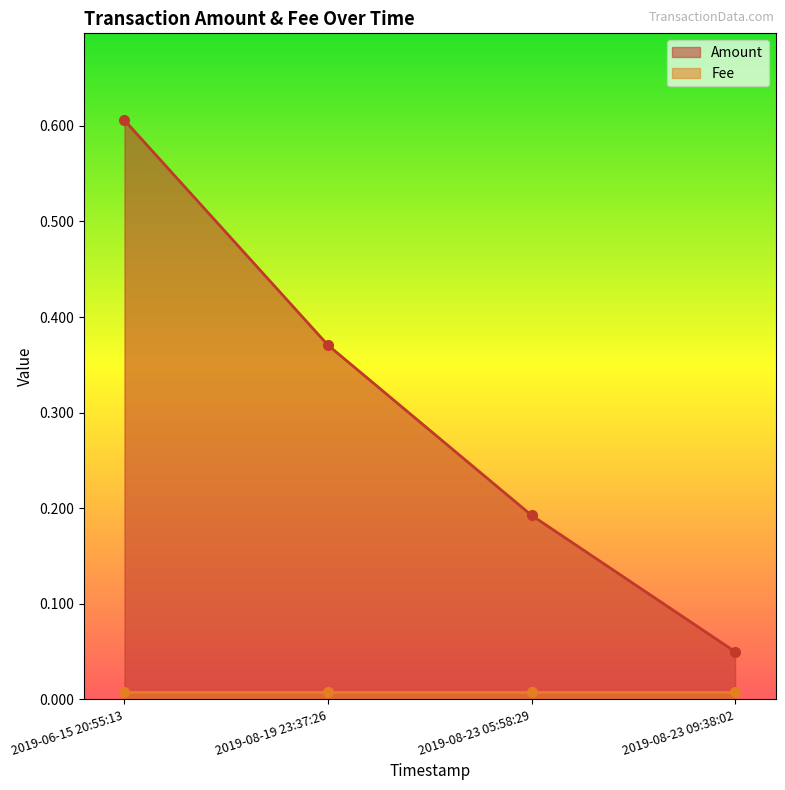

Between 2019-08-23 05:58:29 and 2019-08-23 09:38:02, which is larger?

2019-08-23 05:58:29